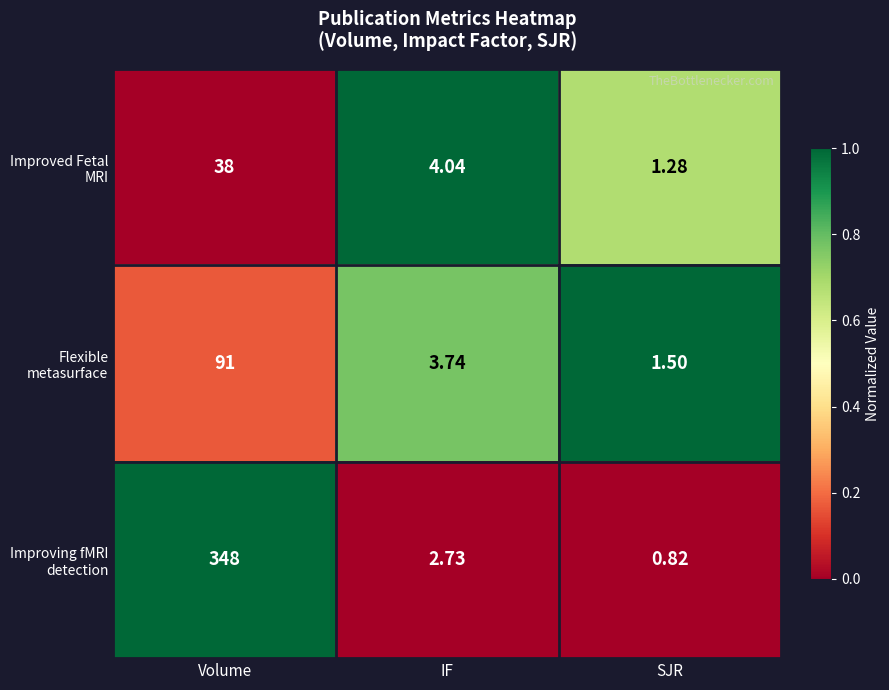

At IF, list the series in order from largest to smallest.

Improved Fetal MRI, Flexible metasurface, Improving fMRI detection